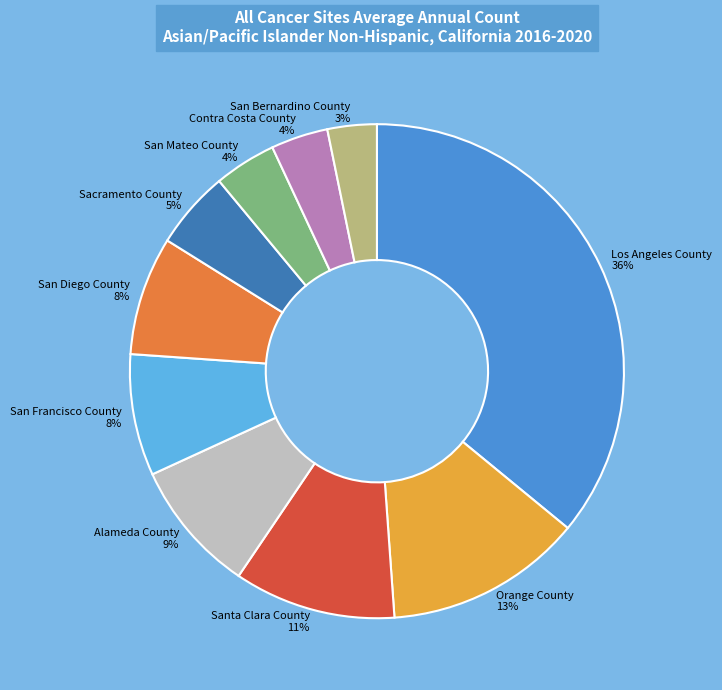

To the nearest percent, what is the average slice percentage?

10%